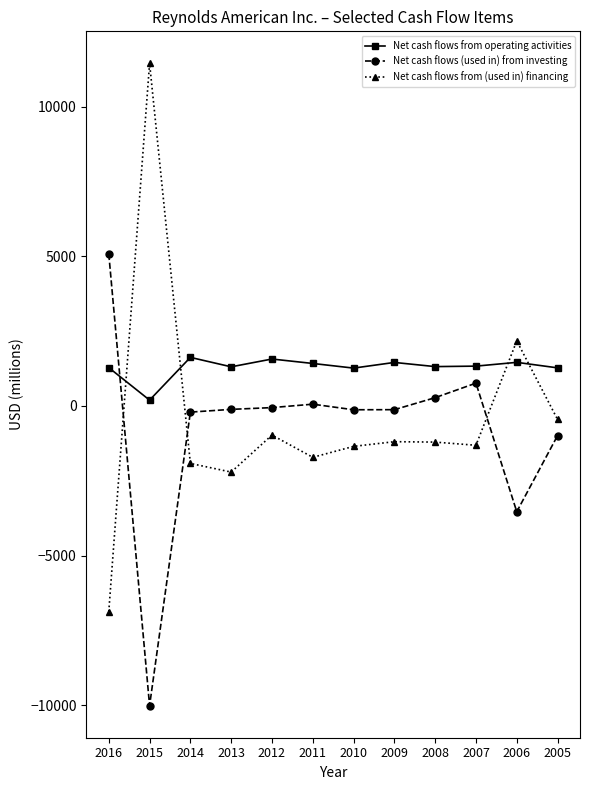

At which label is Net cash flows (used in) from investing closest to -2463?

2006